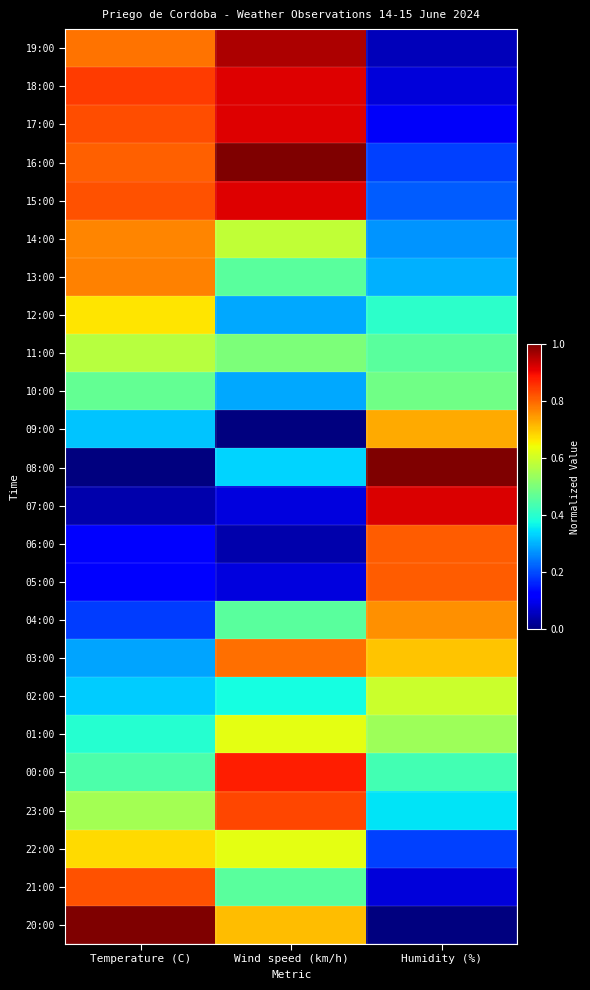

Rank the series by their maximum value, from lowest to highest.

10:00, 11:00, 02:00, 01:00, 12:00, 22:00, 09:00, 04:00, 14:00, 13:00, 03:00, 06:00, 05:00, 21:00, 23:00, 00:00, 18:00, 17:00, 15:00, 07:00, 19:00, 16:00, 08:00, 20:00